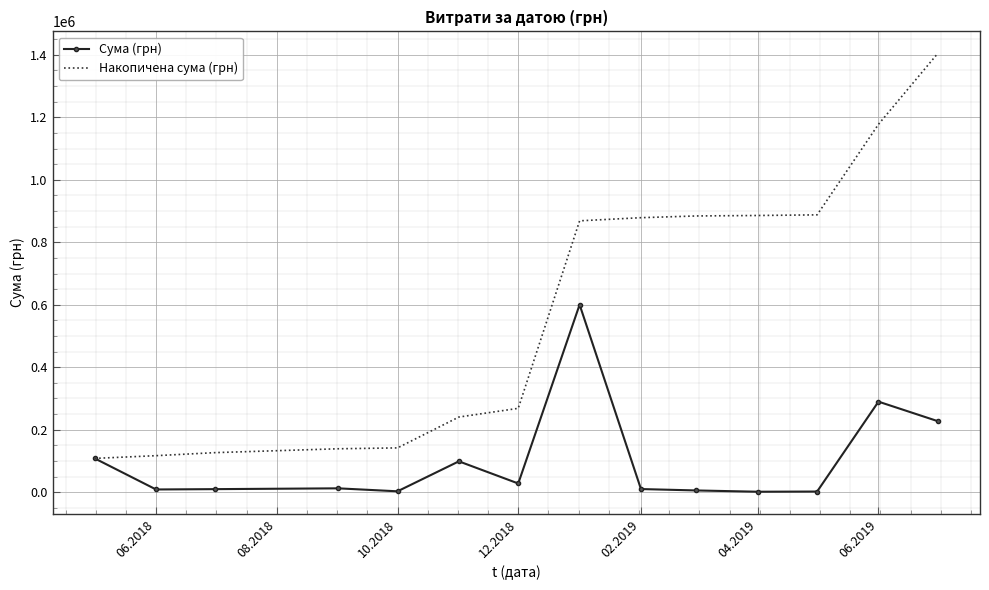

What is the maximum value for Сума (грн)?

600220.5